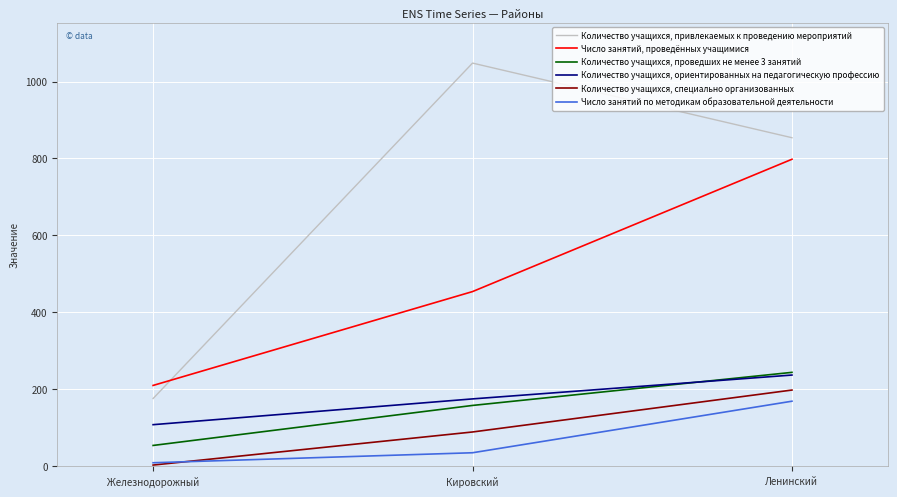

How many categories are shown in the chart?

3